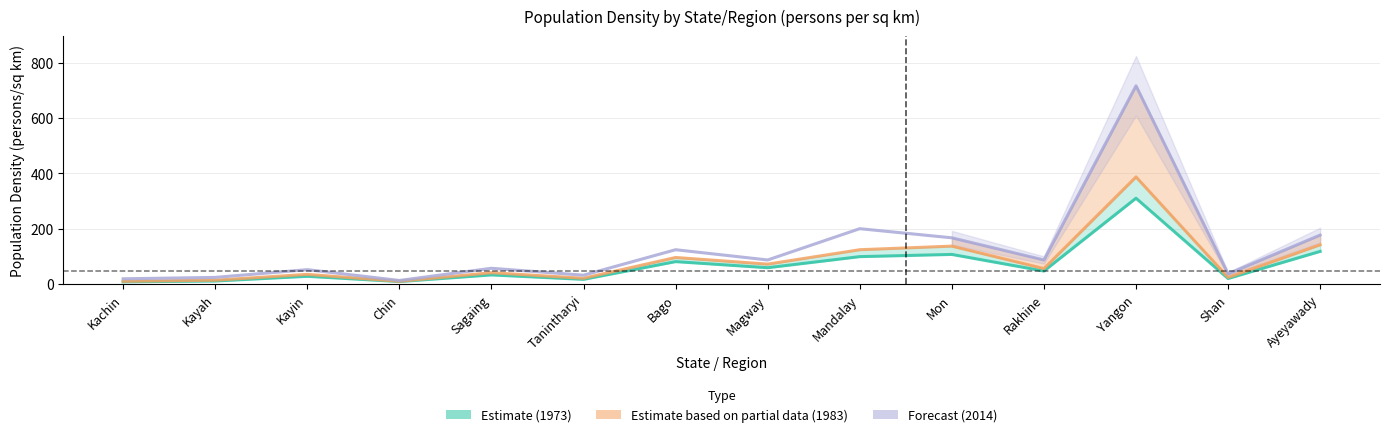

What position from the right is Rakhine?

4